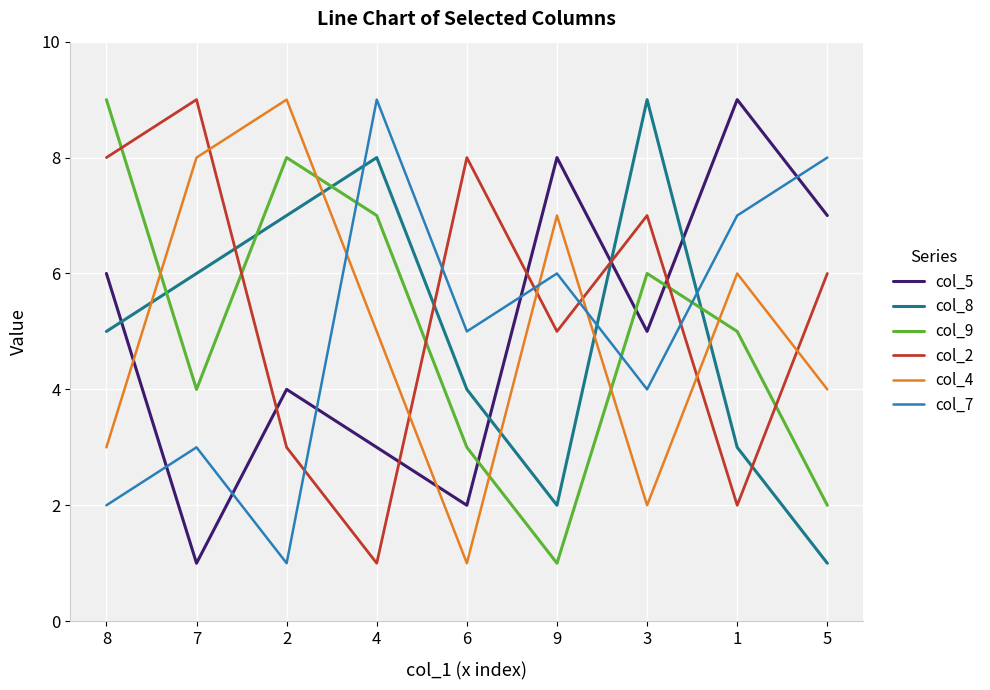

Reading left to right, list all the values displayed in this chart.

col_5: 6	1	4	3	2	8	5	9	7
col_8: 5	6	7	8	4	2	9	3	1
col_9: 9	4	8	7	3	1	6	5	2
col_2: 8	9	3	1	8	5	7	2	6
col_4: 3	8	9	5	1	7	2	6	4
col_7: 2	3	1	9	5	6	4	7	8